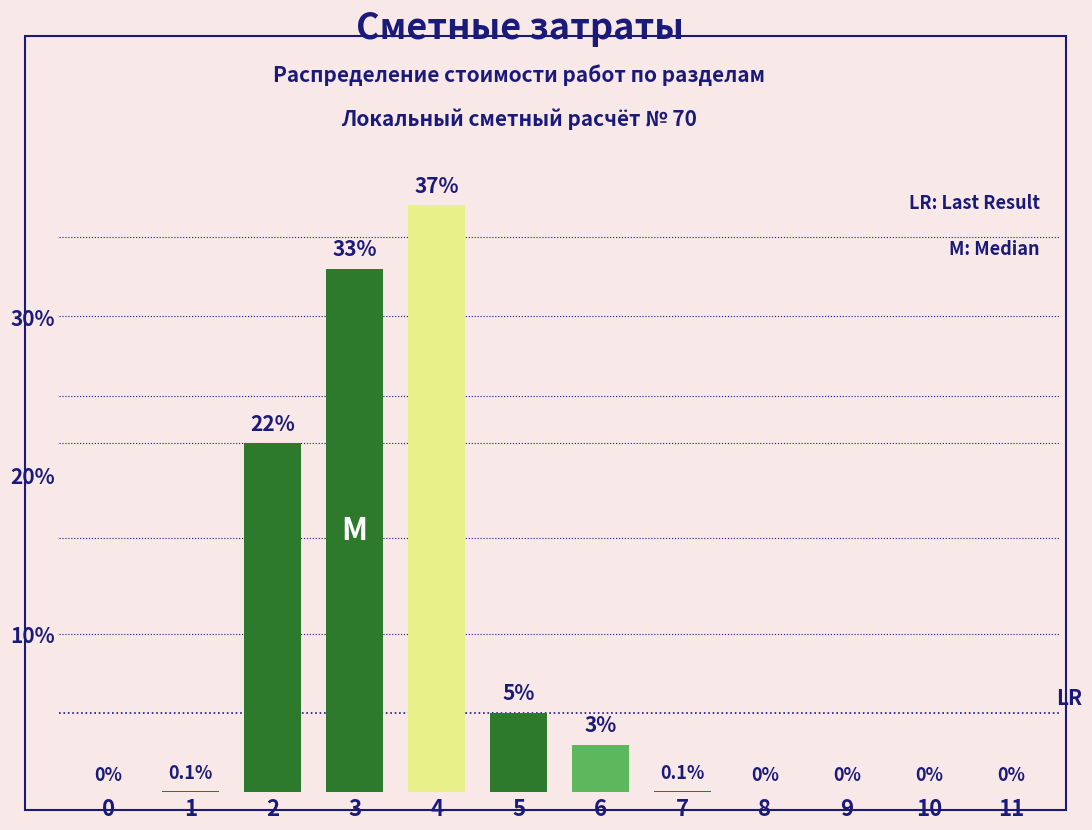

Reading left to right, list all the values displayed in this chart.

0=0.0	1=0.1	2=22.0	3=33.0	4=37.0	5=5.0	6=3.0	7=0.1	8=0.0	9=0.0	10=0.0	11=0.0